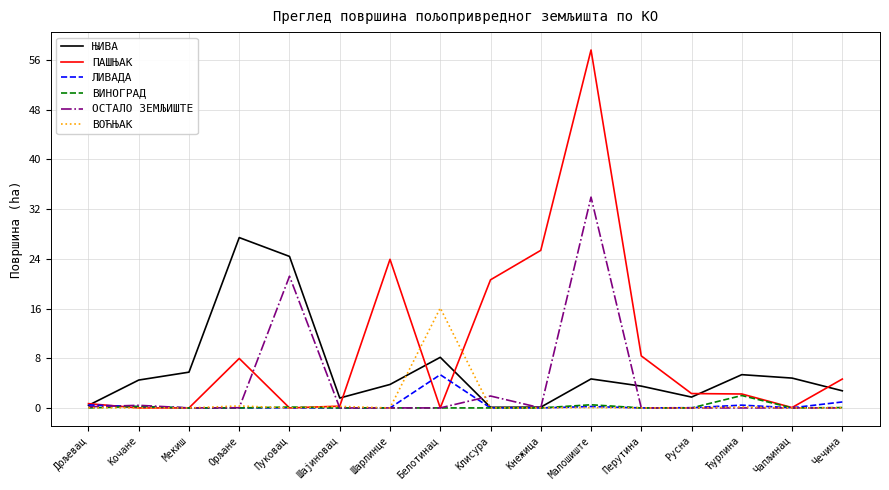

The value of ЛИВАДА at Шајиновац is 3.1. True or false?

False